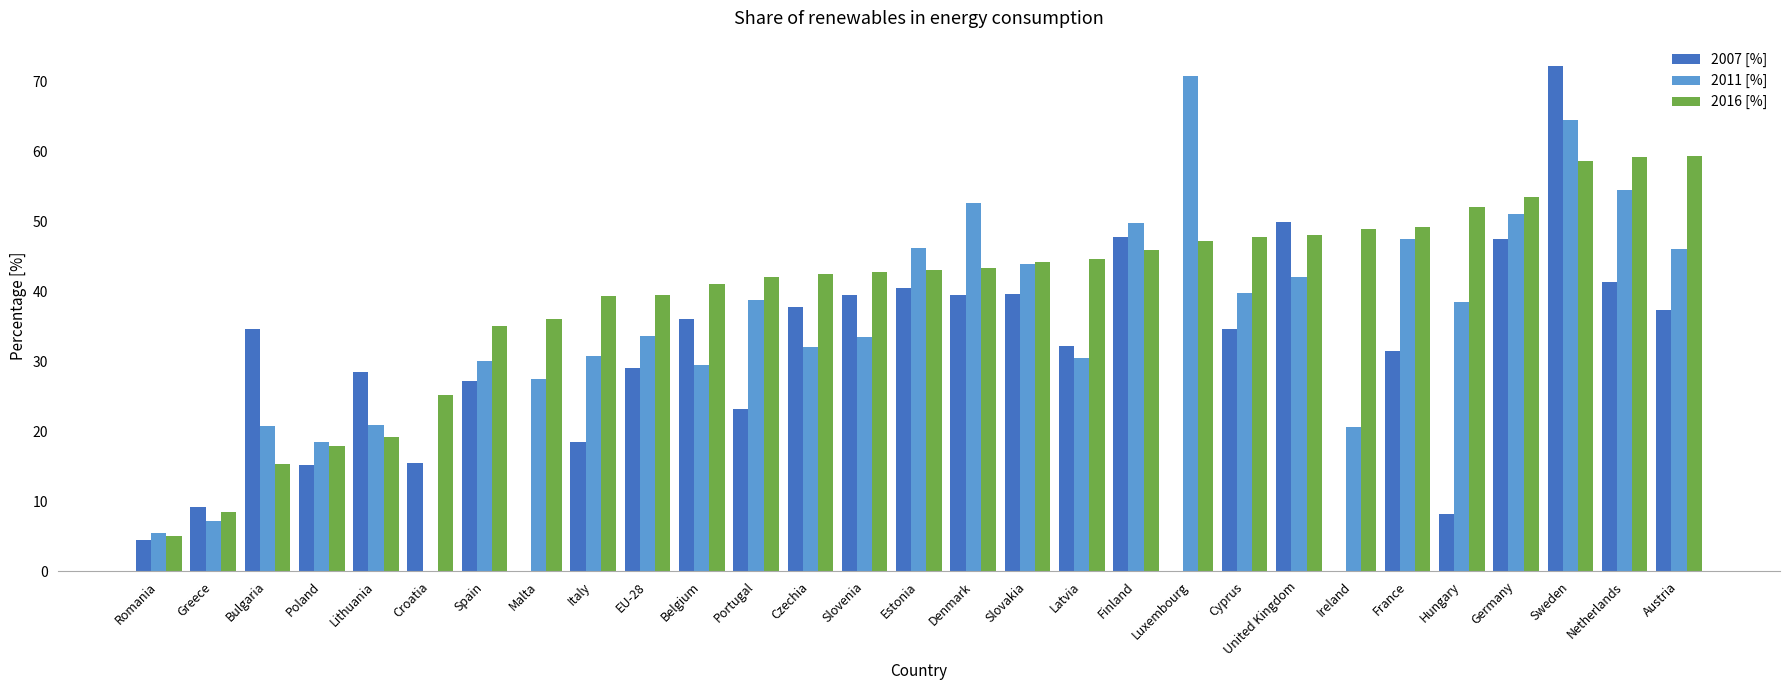

Which series changed the most between Greece and Estonia?

2011 [%]